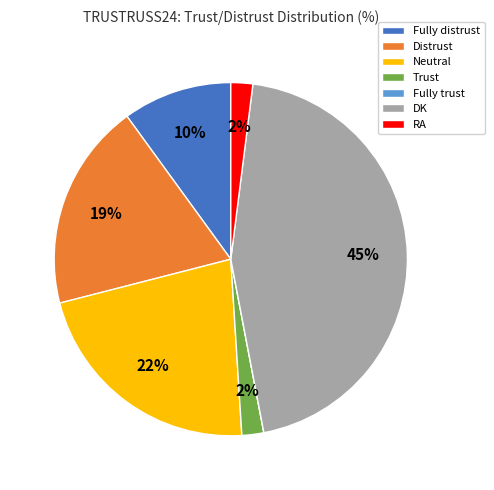

To the nearest percent, what is the difference between the largest and smallest slice percentages?

45%